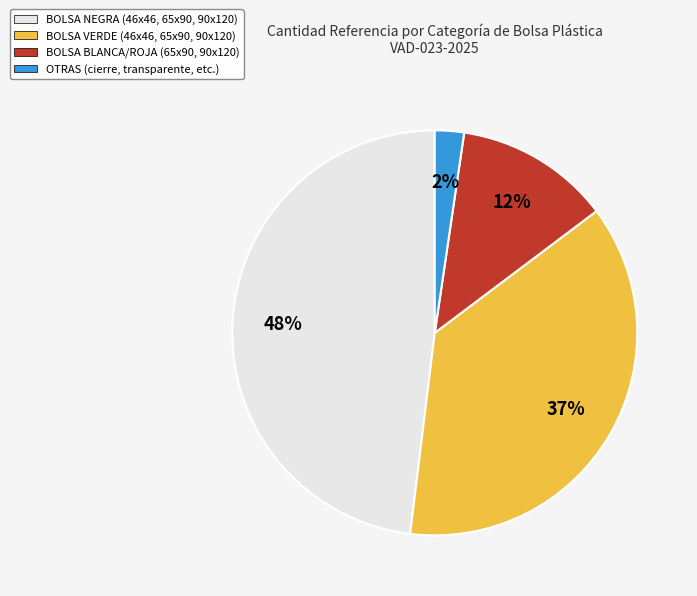

The BOLSA BLANCA/ROJA (65x90, 90x120) slice represents 12% of the pie. True or false?

True